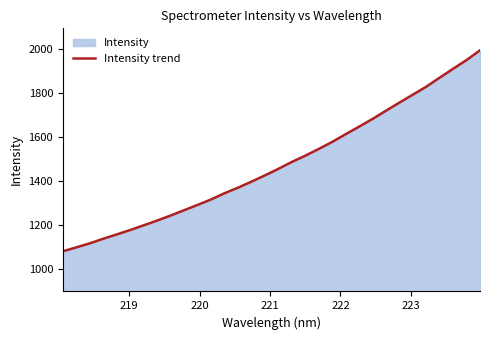

Does the chart display data point markers on the line(s)?

No